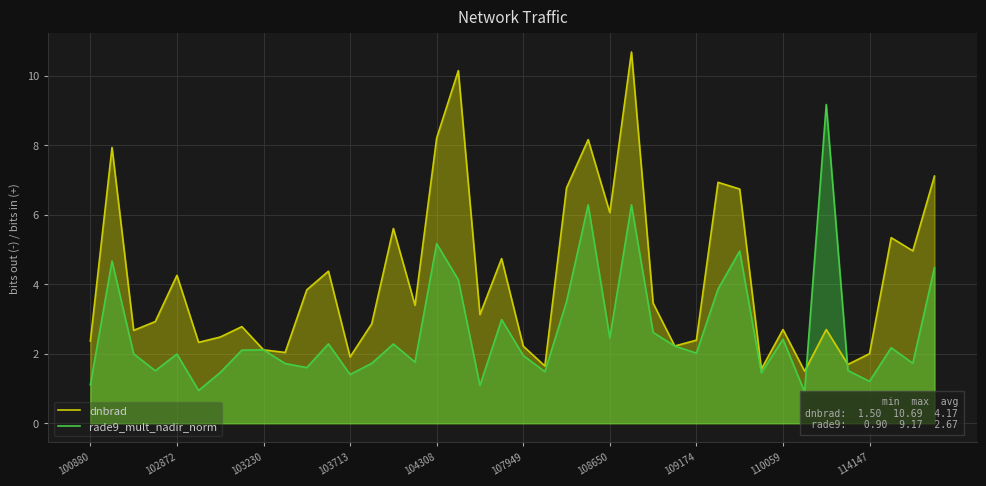

Reading right to left, extract all data points from this chart.

dnbrad: 7.1	5.0	5.3	2.0	1.7	2.7	1.5	2.7	1.6	6.7	6.9	2.4	2.2	3.5	10.7	6.1	8.2	6.8	1.6	2.2	4.7	3.1	10.1	8.2	3.4	5.6	2.9	1.9	4.4	3.8	2.0	2.1	2.8	2.5	2.3	4.3	2.9	2.7	7.9	2.4
rade9_mult_nadir_norm: 4.5	1.7	2.2	1.2	1.5	9.2	0.9	2.4	1.5	5.0	3.9	2.0	2.2	2.6	6.3	2.5	6.3	3.5	1.5	2.0	3.0	1.1	4.1	5.2	1.8	2.3	1.7	1.4	2.3	1.6	1.7	2.1	2.1	1.5	0.9	2.0	1.5	2.0	4.7	1.1